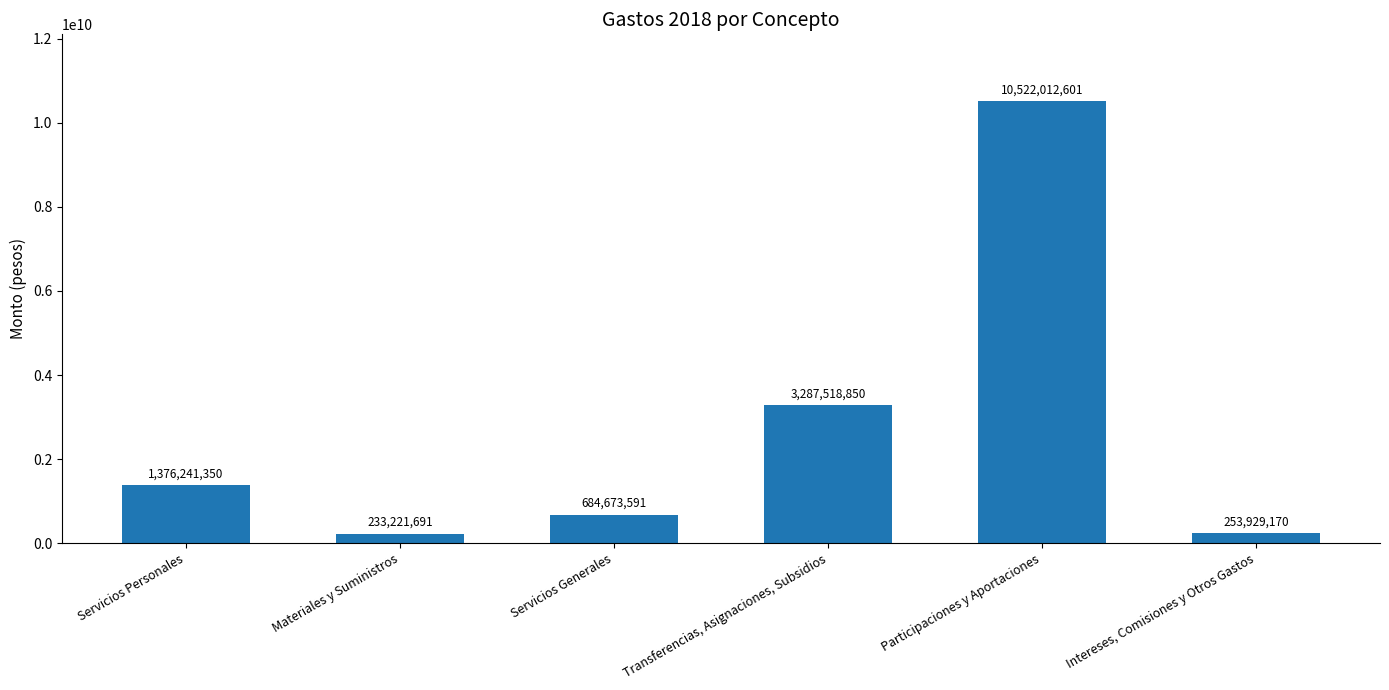

True or false: the data shows 10522012601 at Participaciones y Aportaciones.

True